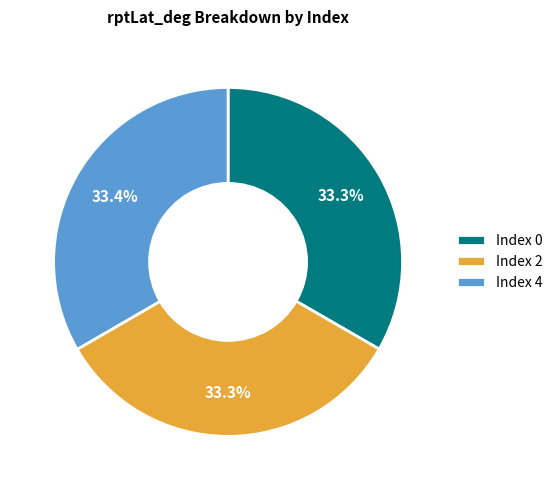

What is the total percentage of Index 2 and Index 4?

66.7%